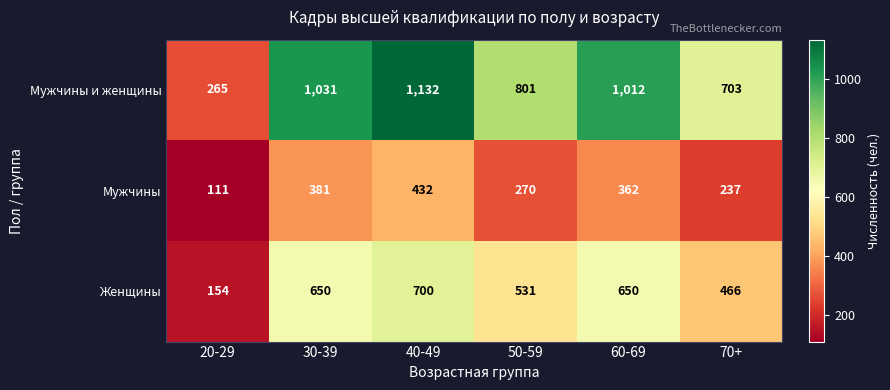

Which series has the largest total across all categories?

Мужчины и женщины